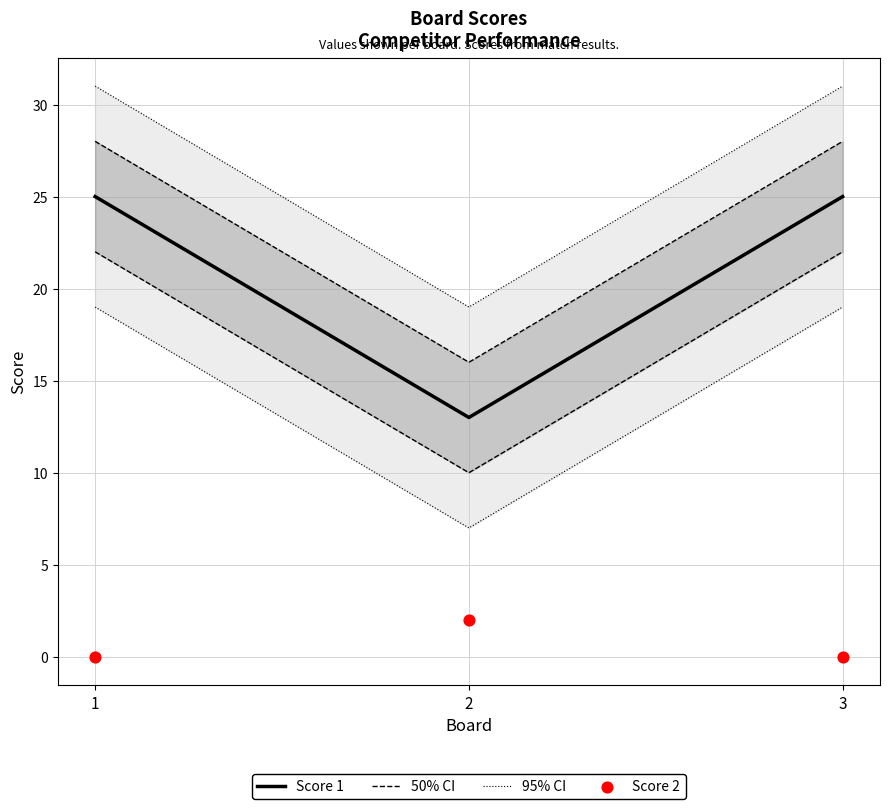

Is the value of 50% CI at 3 greater than the value of Score 2 at 3?

Yes